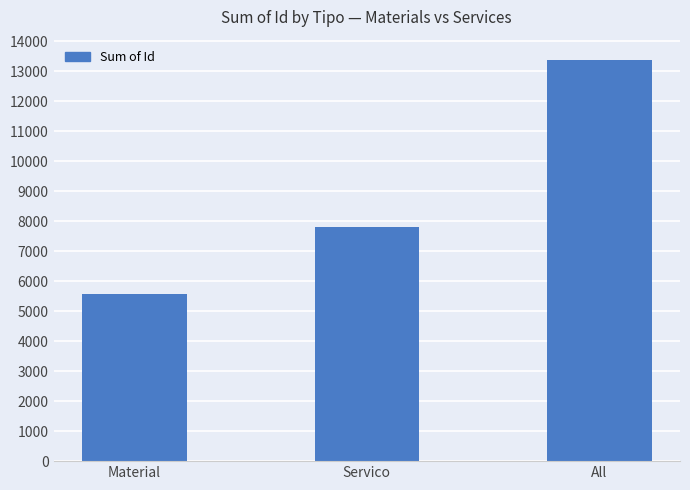

What is the change in value from Material to Servico?

+2213